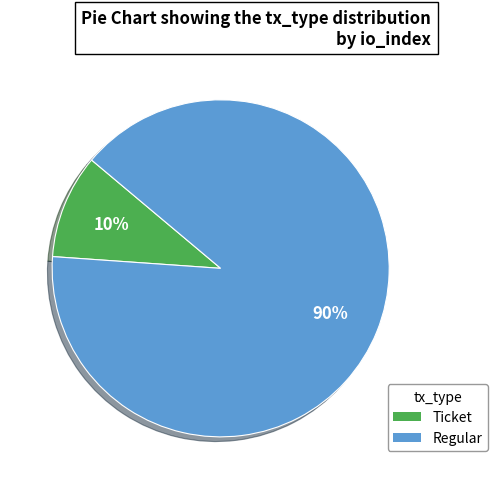

Do Ticket and Regular together represent more than half of the pie?

Yes